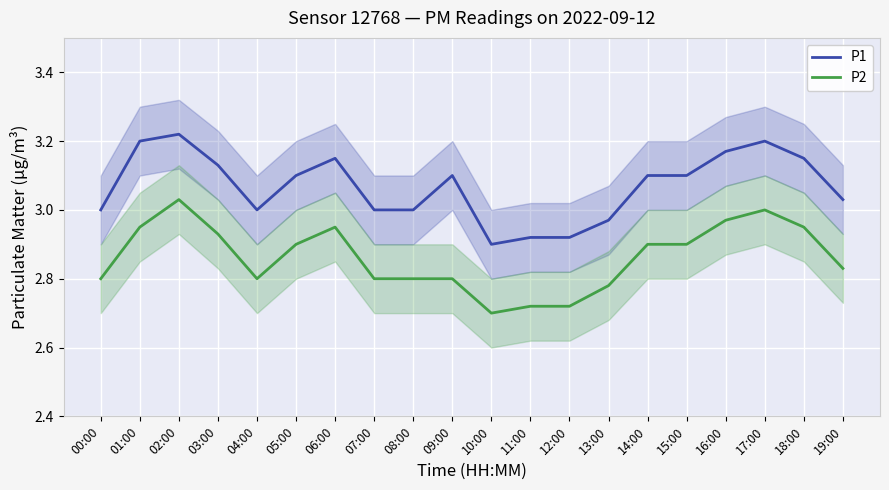

In P2, how many points are lower than both neighbors (excluding endpoints)?

2